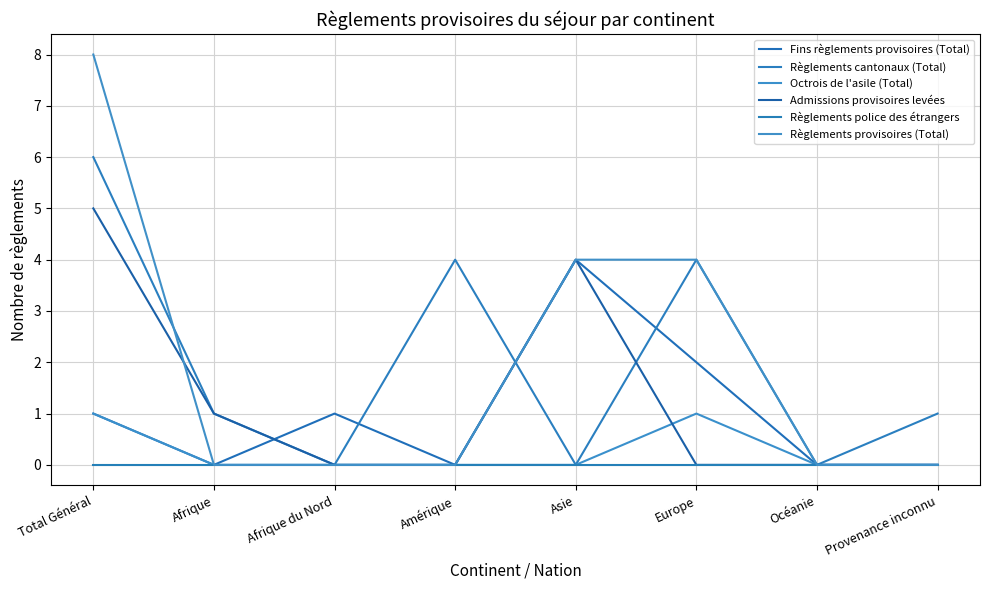

True or false: Fins règlements provisoires (Total) and Octrois de l'asile (Total) cross at least once.

False